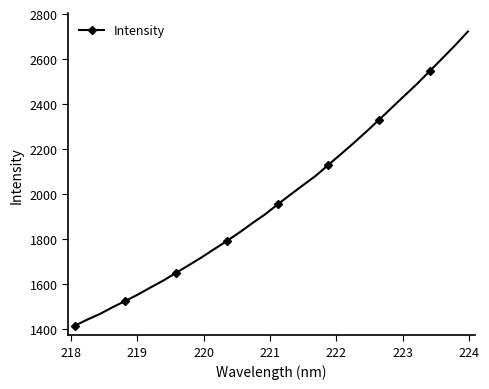

Count the number of categories in the chart.

32